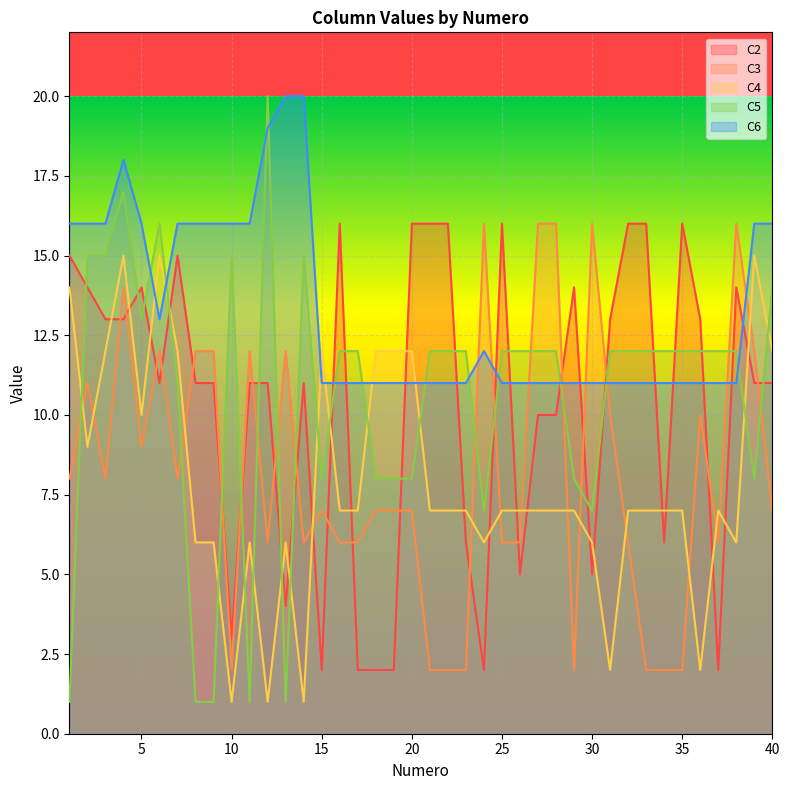

How many lines are shown in the chart?

5